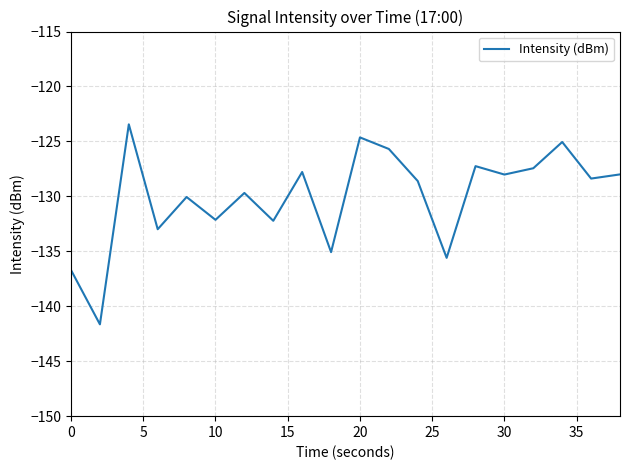

What is the smallest value displayed?

-141.6